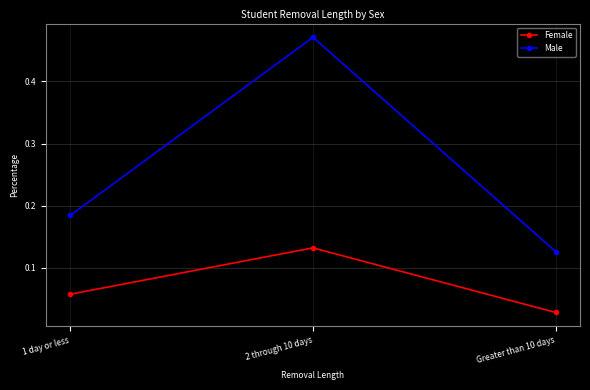

What is the total value across all series at 2 through 10 days?

0.6